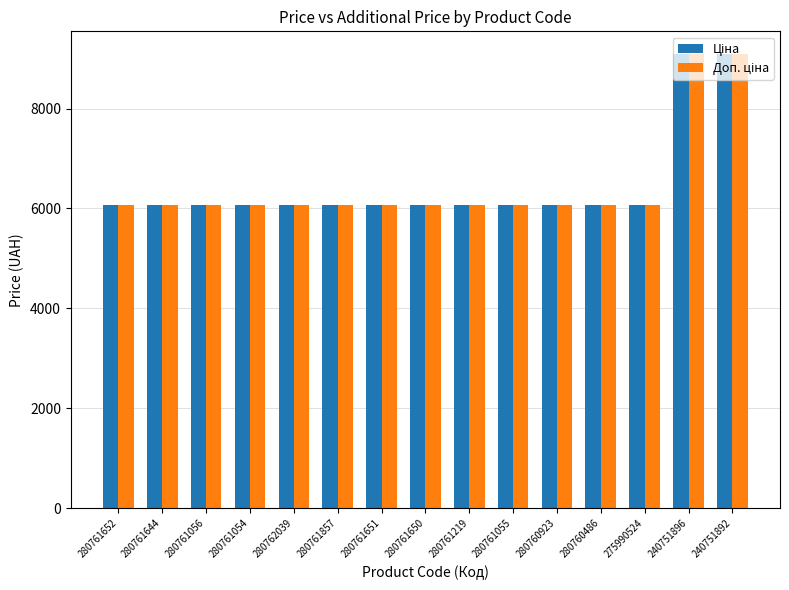

What is the minimum value shown in the chart?

6067.2